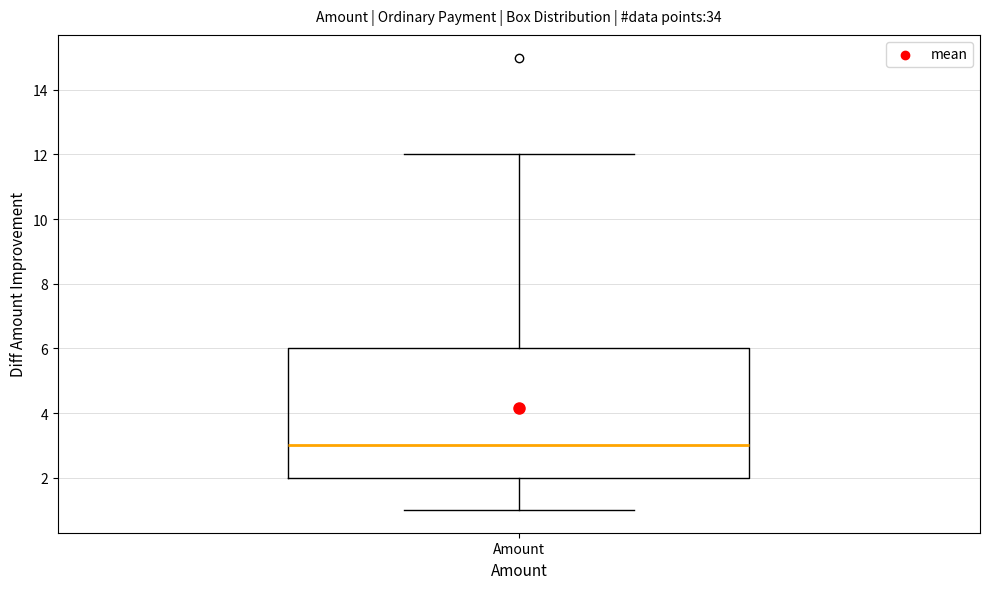

Transcribe this box plot: give where the median line is, the range the box spans, and where the two whiskers end, as read against the y-axis. The values are not printed on the chart, so give them approximately, as read against the axis.

median 3, box 2 to 6, whiskers 1 to 12